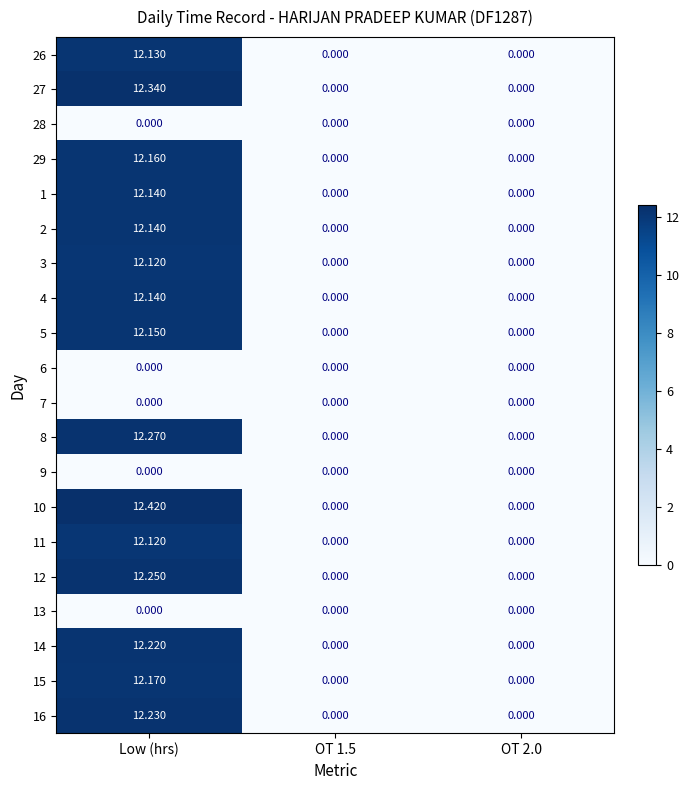

At which category is the sum across all series the highest?

Low (hrs)